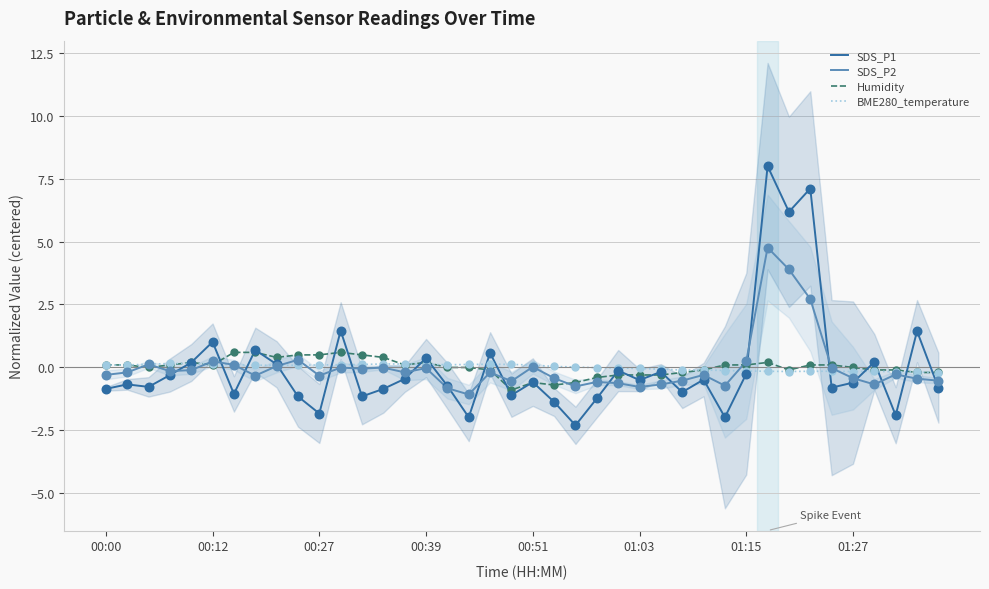

Which series has the largest total across all categories?

Humidity